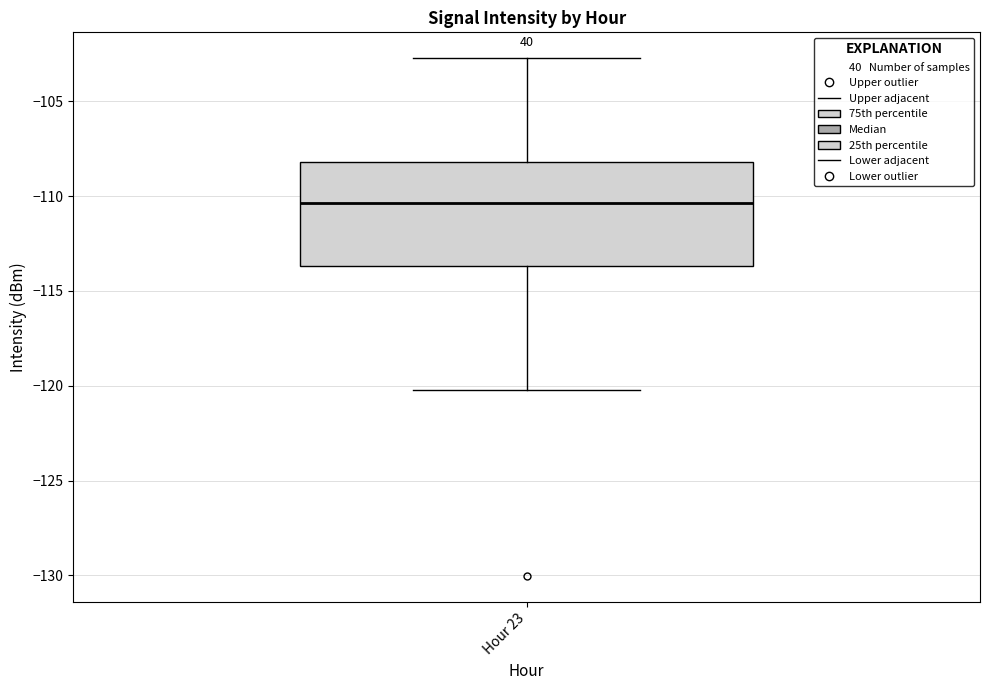

Read this box plot against the y-axis: the position of the median line, the range covered by the box, and the ends of both whiskers. The values are not printed on the chart, so give them approximately, as read against the axis.

median -110.5, box -113.5 to -108.0, whiskers -120.0 to -102.5